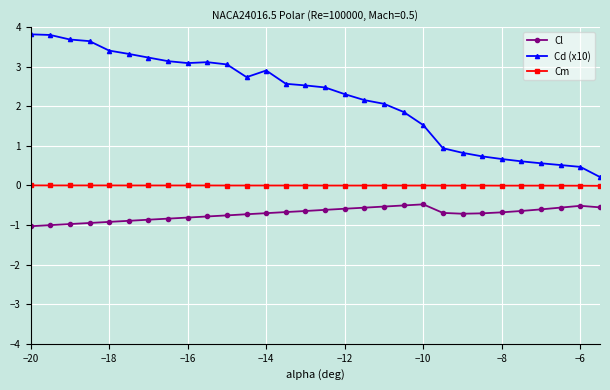

Which series has the largest range (max minus min)?

Cd (x10)